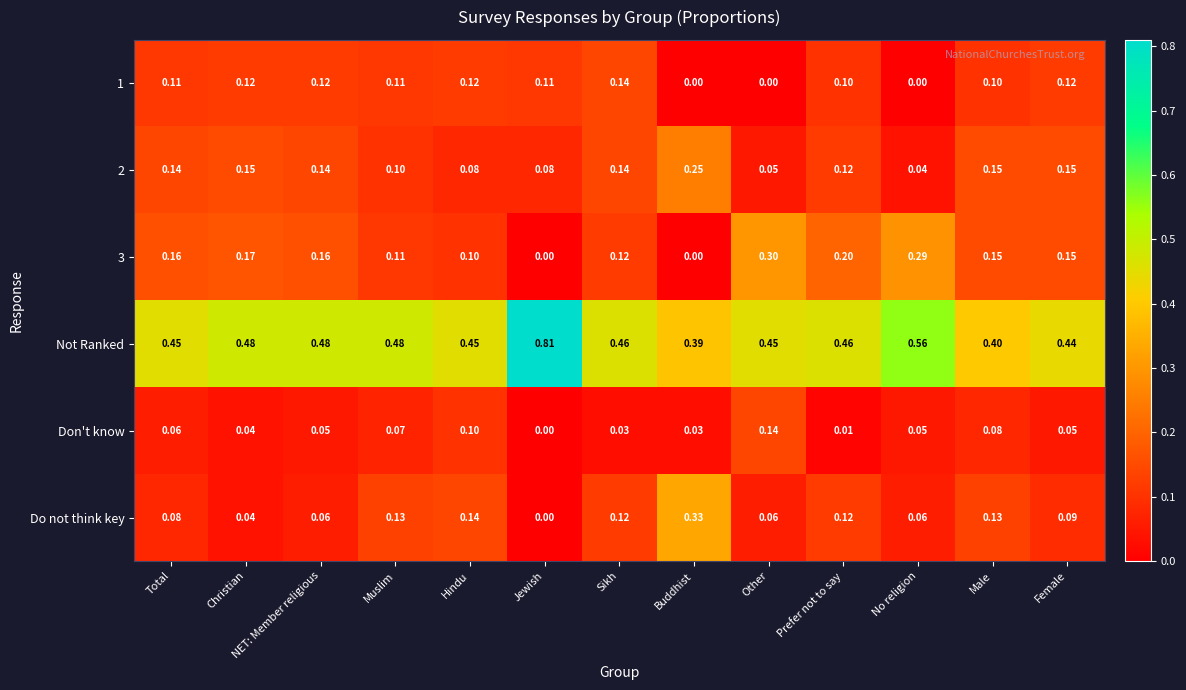

How many series are shown in this chart?

6